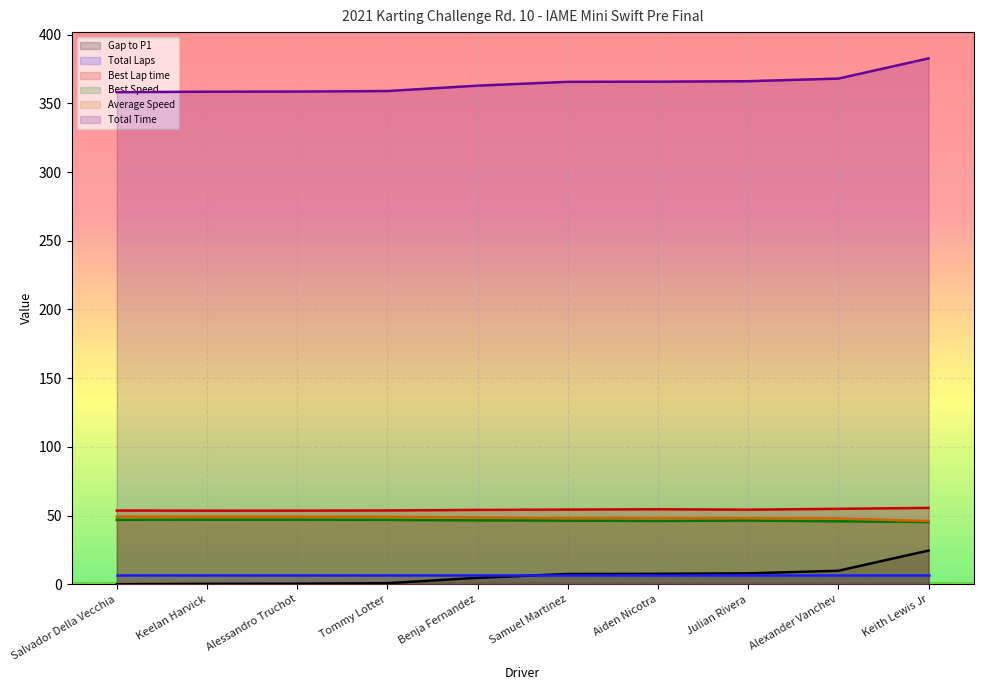

True or false: Best Lap time has a value of 54.6 at Aiden Nicotra.

True